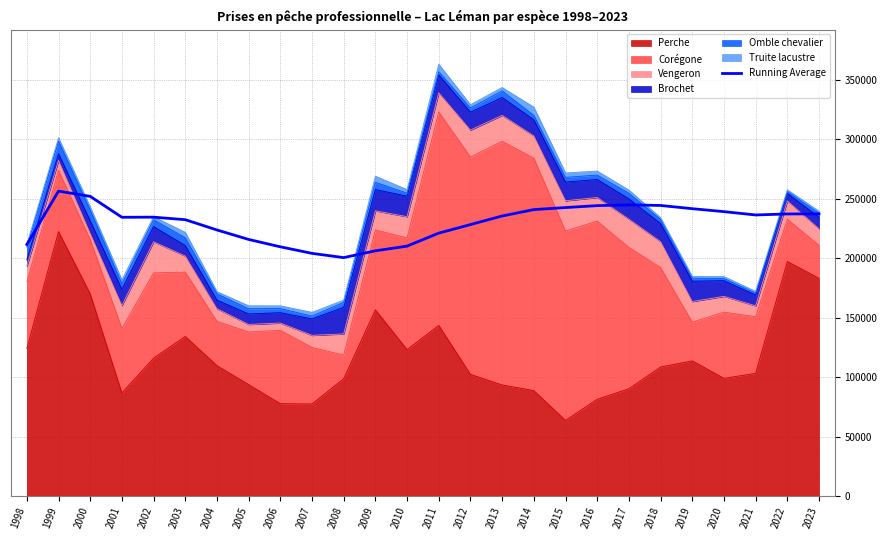

What is the change in value from 2007 to 2014?

+36783.3